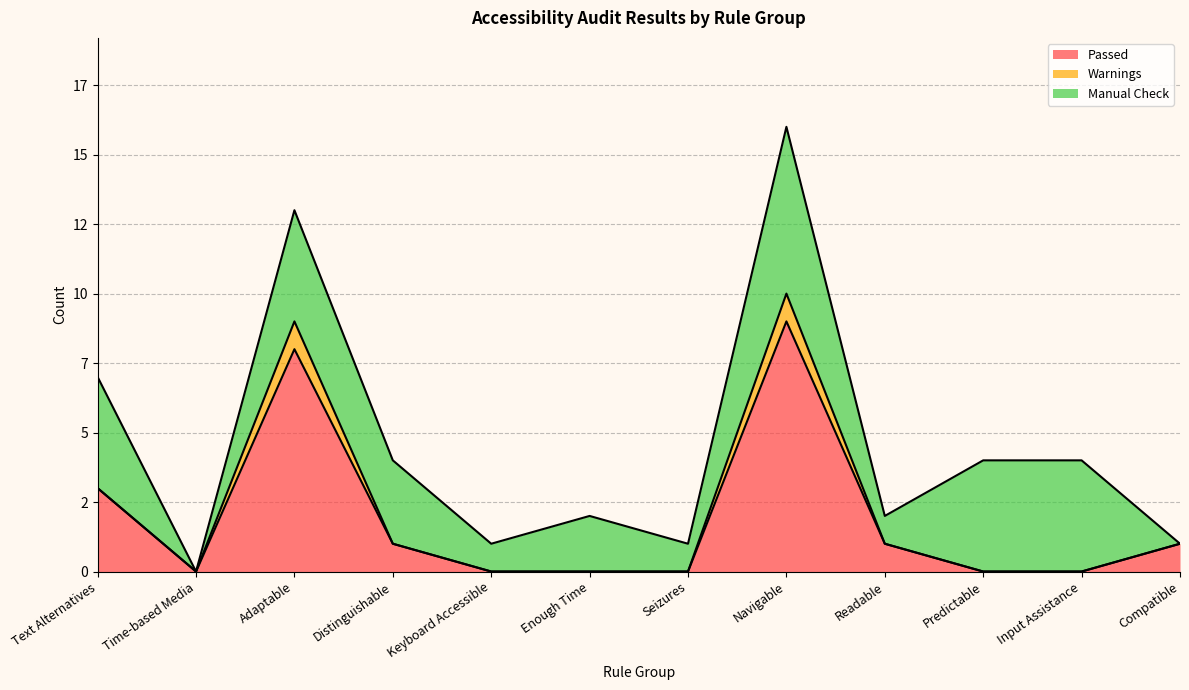

What is the spread (max minus min) of values at Input Assistance?

4